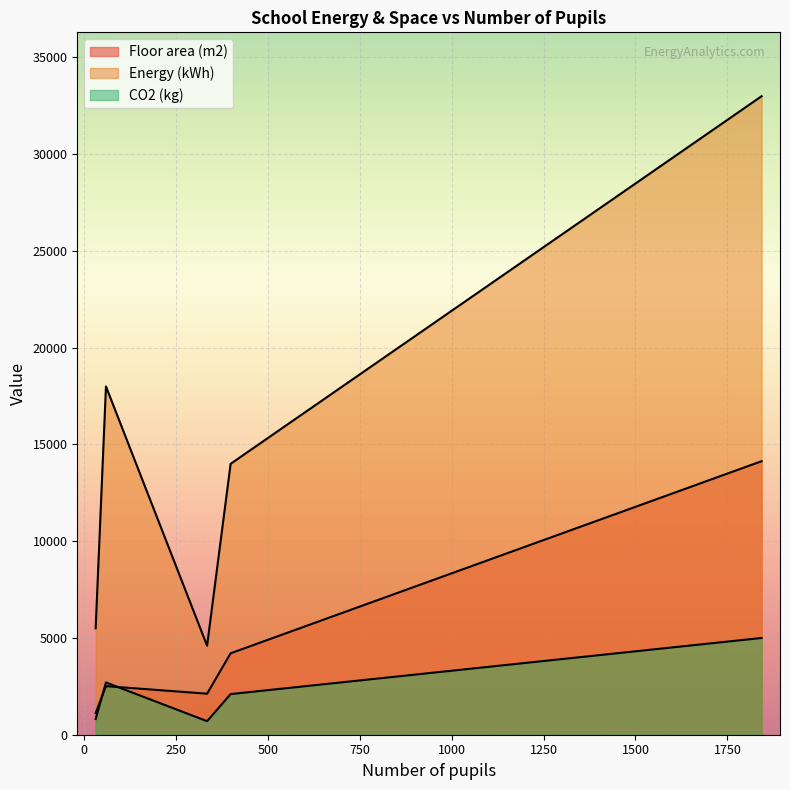

How many values in the Floor area (m2) series are below 2511?

2